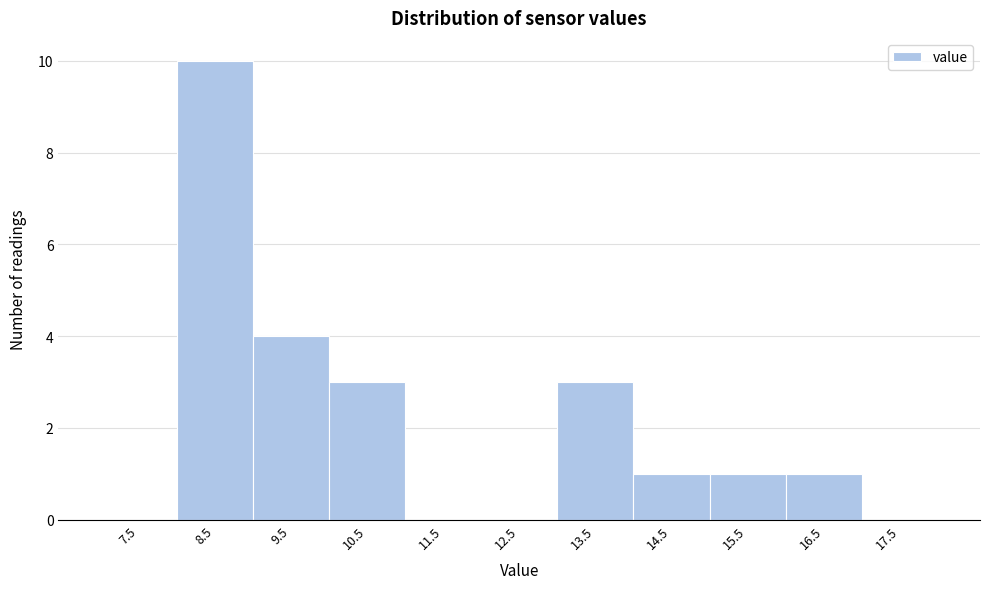

Reading left to right, list all the values displayed in this chart.

7.5=0	8.5=10	9.5=4	10.5=3	11.5=0	12.5=0	13.5=3	14.5=1	15.5=1	16.5=1	17.5=0